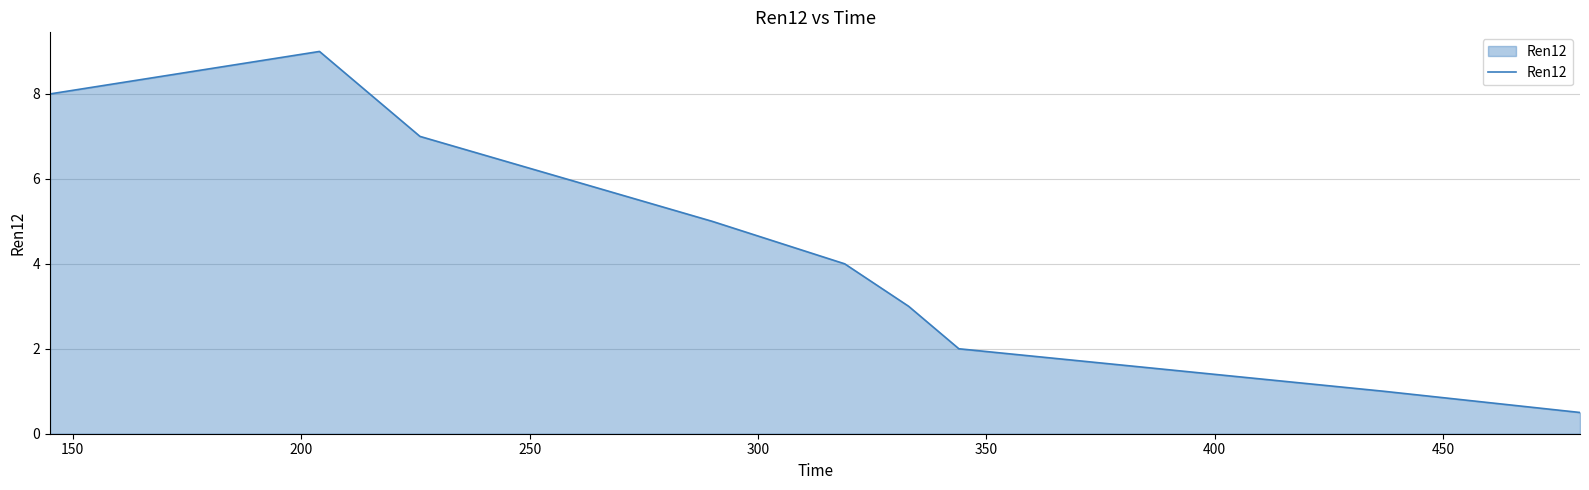

What is the greatest value displayed?

9.0